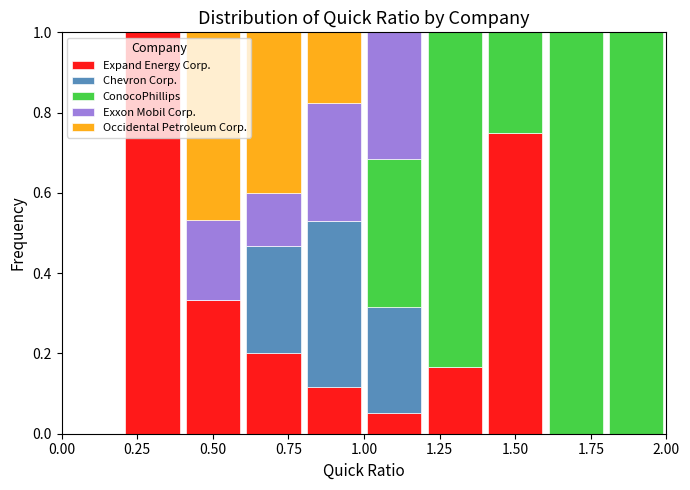

Reading left to right, transcribe this chart: for each stacked bar, give the range it covers on the x-axis and its total height. The values are not printed on the chart, so give them approximately, as read against the axis.

0.0 to 0.2: 0
0.2 to 0.4: 1
0.4 to 0.6: 1
0.6 to 0.8: 1
0.8 to 1.0: 1
1.0 to 1.2: 1
1.2 to 1.4: 1
1.4 to 1.6: 1
1.6 to 1.8: 1
1.8 to 2.0: 1